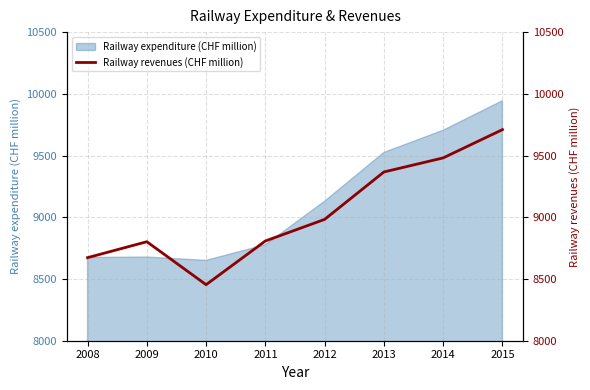

The value of Railway expenditure (CHF million) at 2011 is 4492. True or false?

False